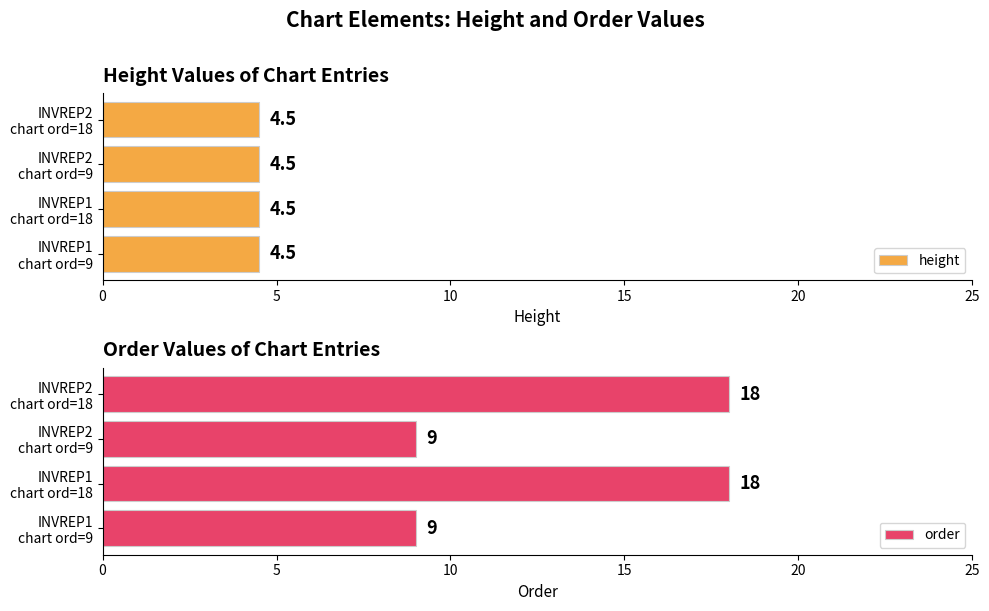

What is the difference between the maximum and minimum values in the order series?

9